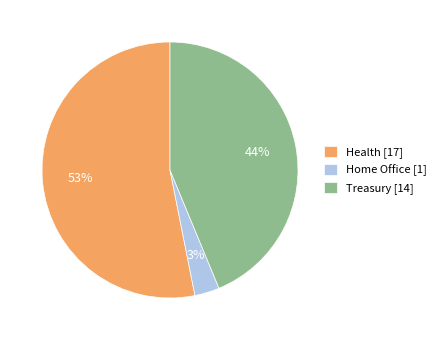

To the nearest percent, what is the average slice percentage?

33%